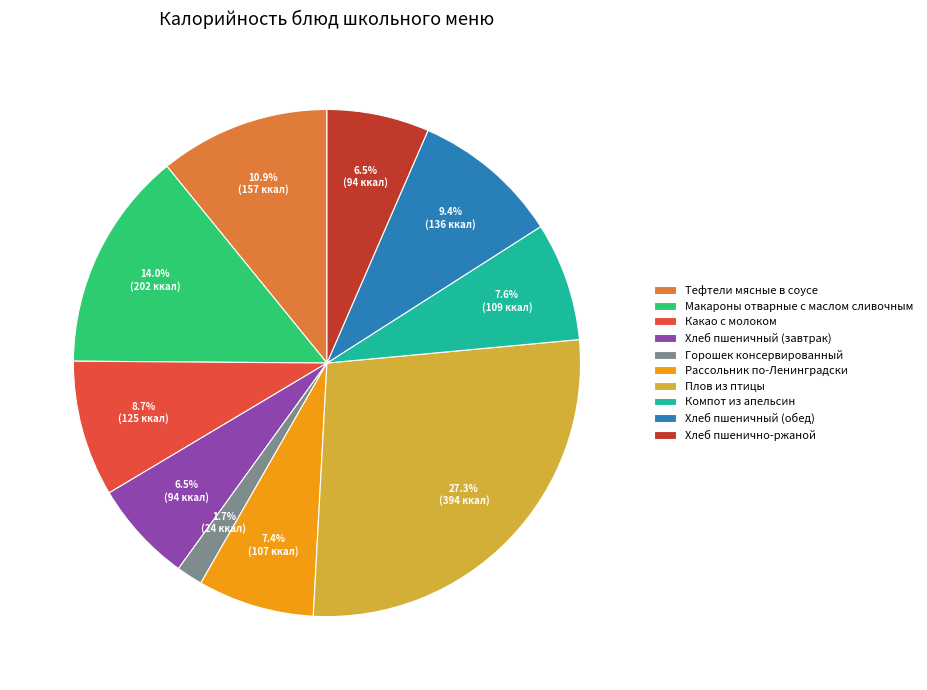

Which has a higher value, Плов из птицы or Горошек консервированный?

Плов из птицы